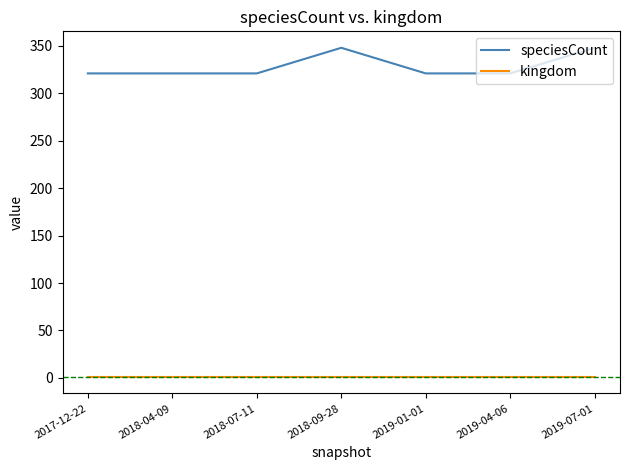

Which series has the widest spread of values?

speciesCount